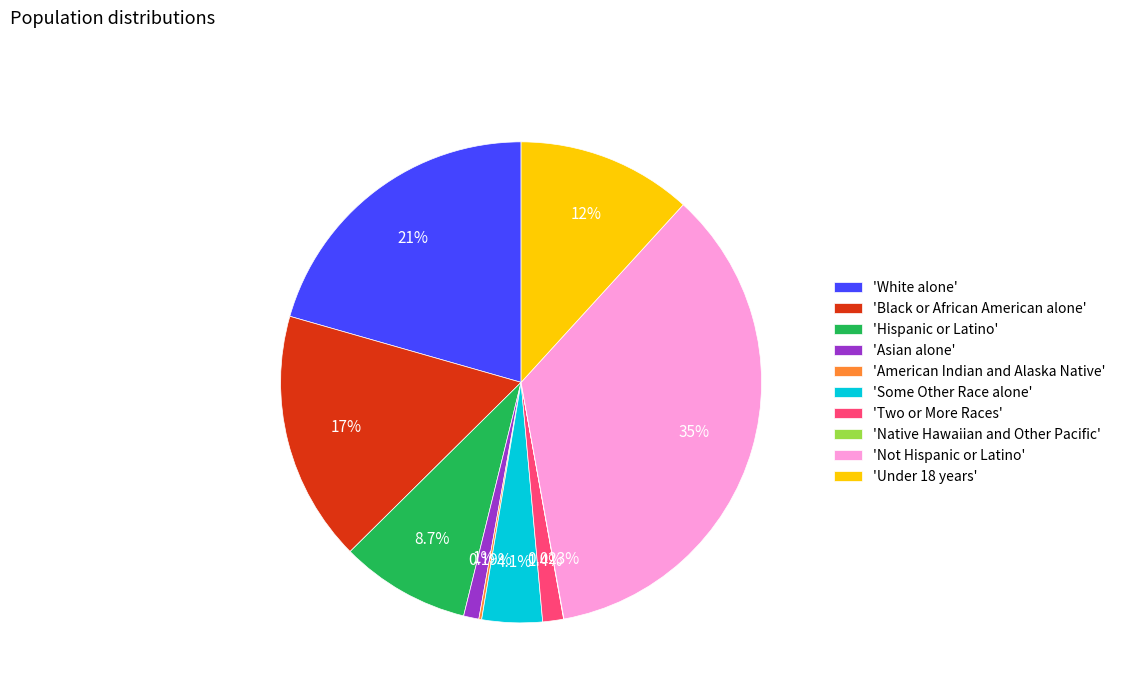

Does any single category account for the majority?

No